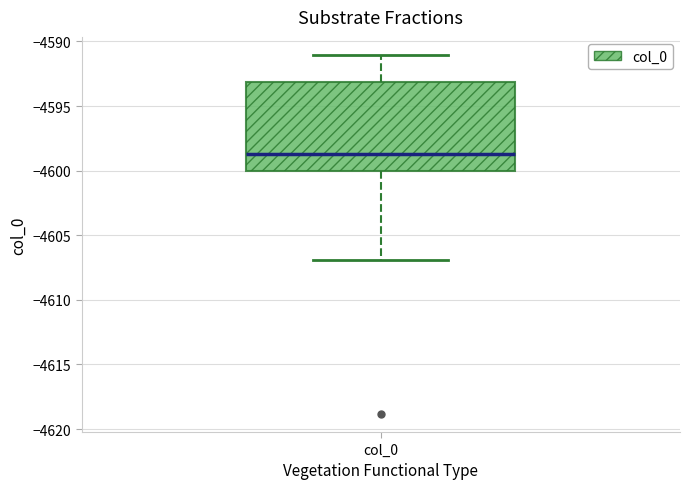

Read this box plot against the y-axis: the position of the median line, the range covered by the box, and the ends of both whiskers. The values are not printed on the chart, so give them approximately, as read against the axis.

median -4598.5, box -4600.0 to -4593.0, whiskers -4607.0 to -4591.0